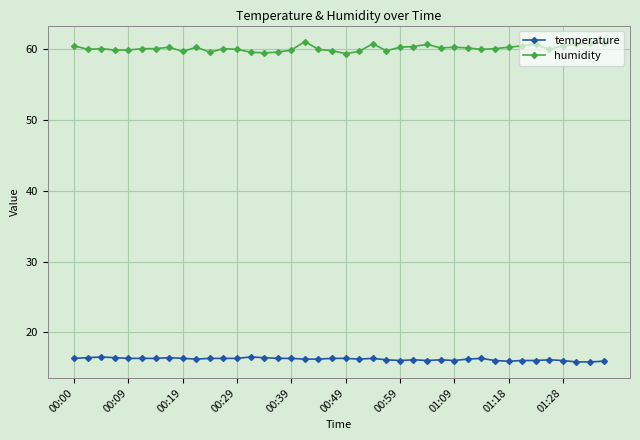

True or false: temperature has more than 0 points higher than both neighbors.

True